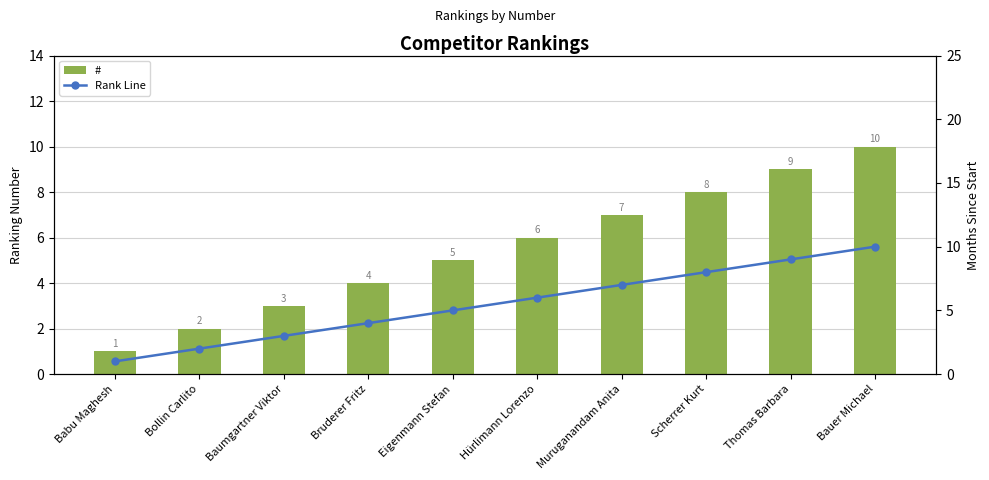

What position from the left is Bauer Michael?

10